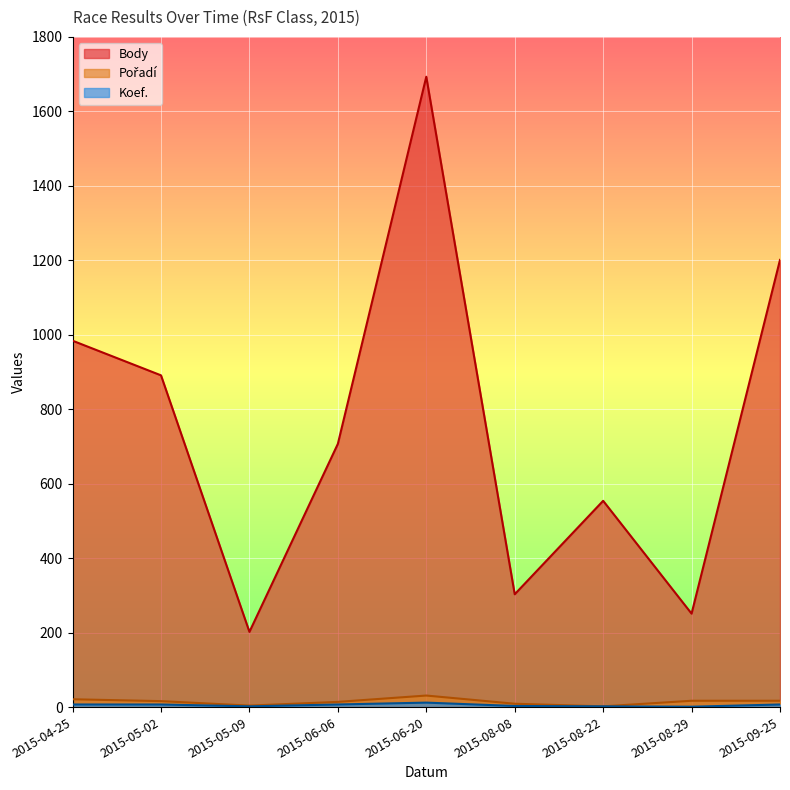

Which series has the widest spread of values?

Body